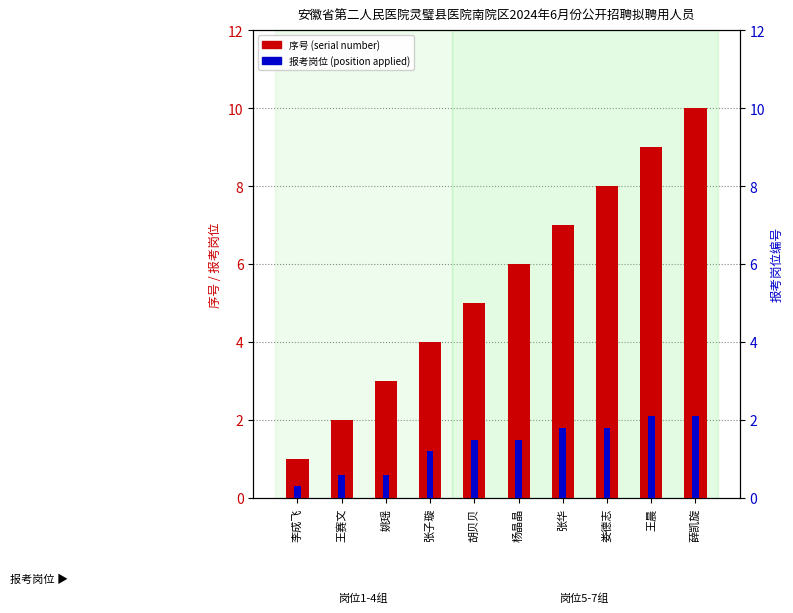

Rank the series at 胡贝贝 from highest to lowest value.

序号 (serial number), 报考岗位 (position applied)